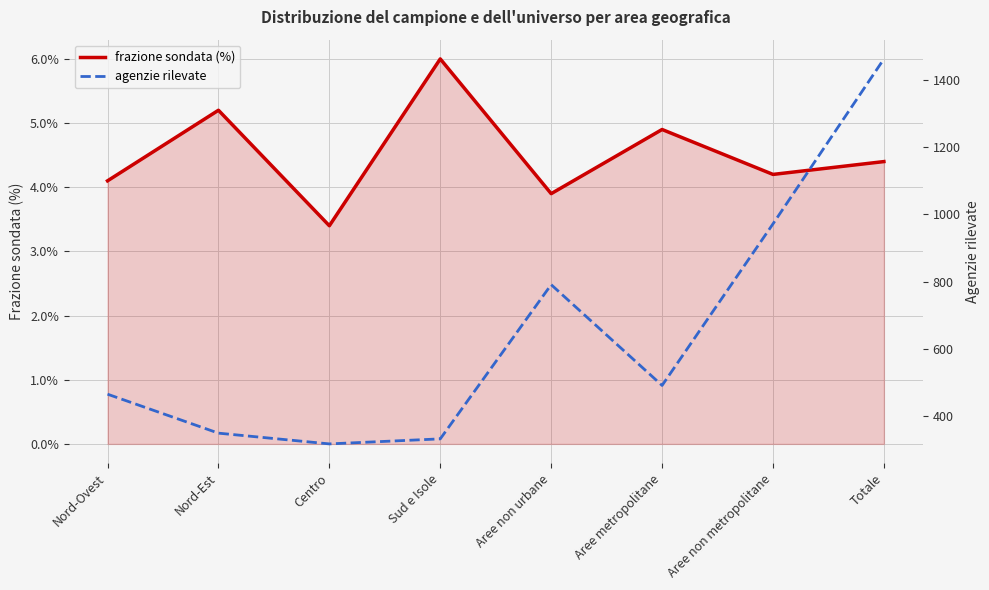

What is the lowest value of the frazione sondata (%) series?

3.4